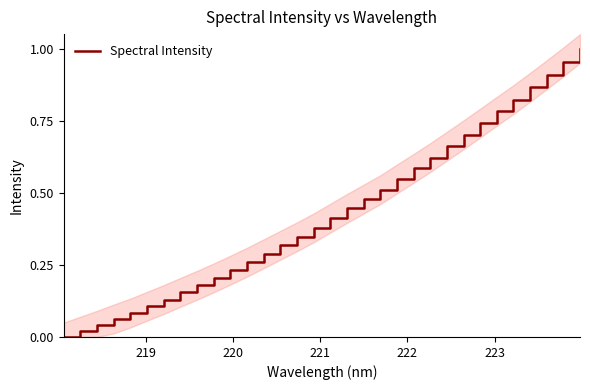

True or false: the data shows 0.0 at 221.

False